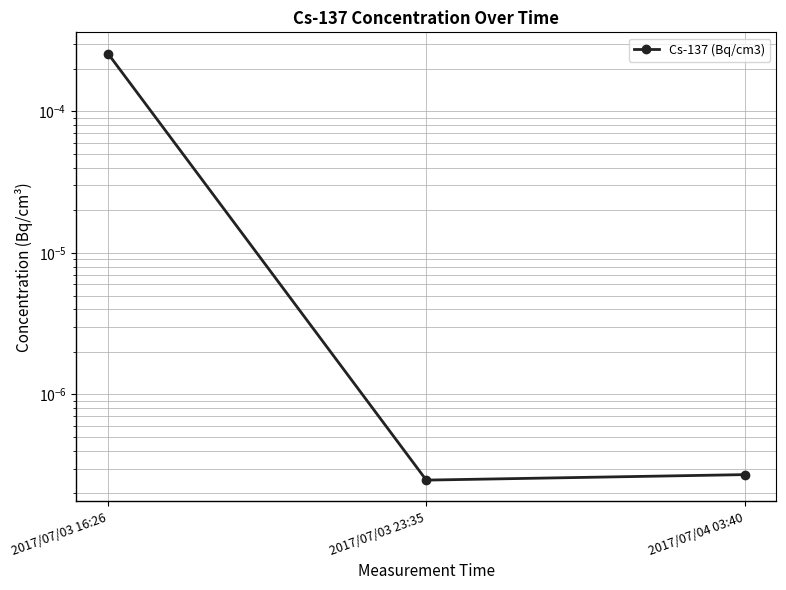

Which has a higher value, 2017/07/03 23:35 or 2017/07/04 03:40?

2017/07/04 03:40